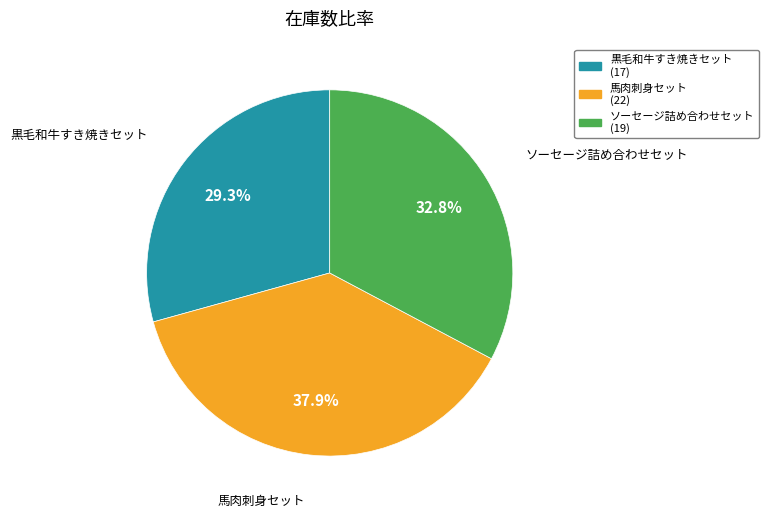

What is the smallest slice in the pie chart?

黒毛和牛すき焼きセット